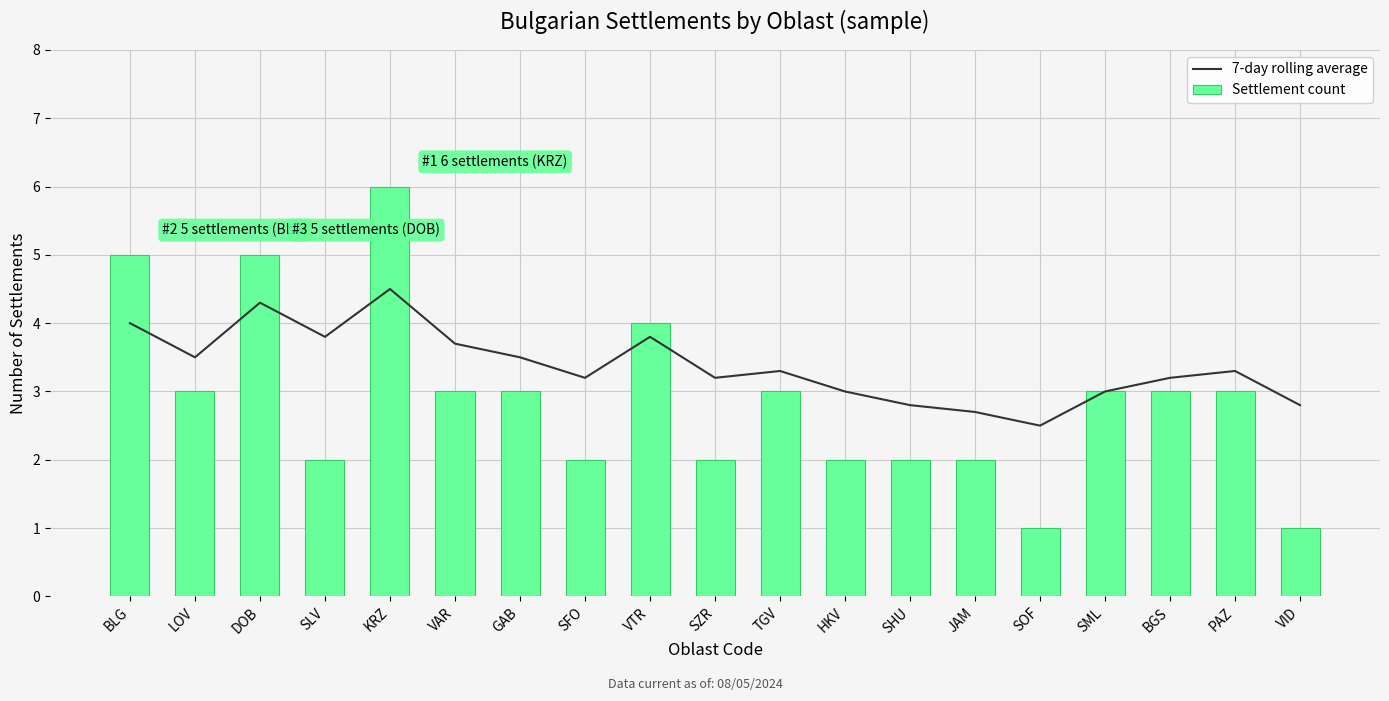

True or false: Settlement count has a value of 5.0 at DOB.

True